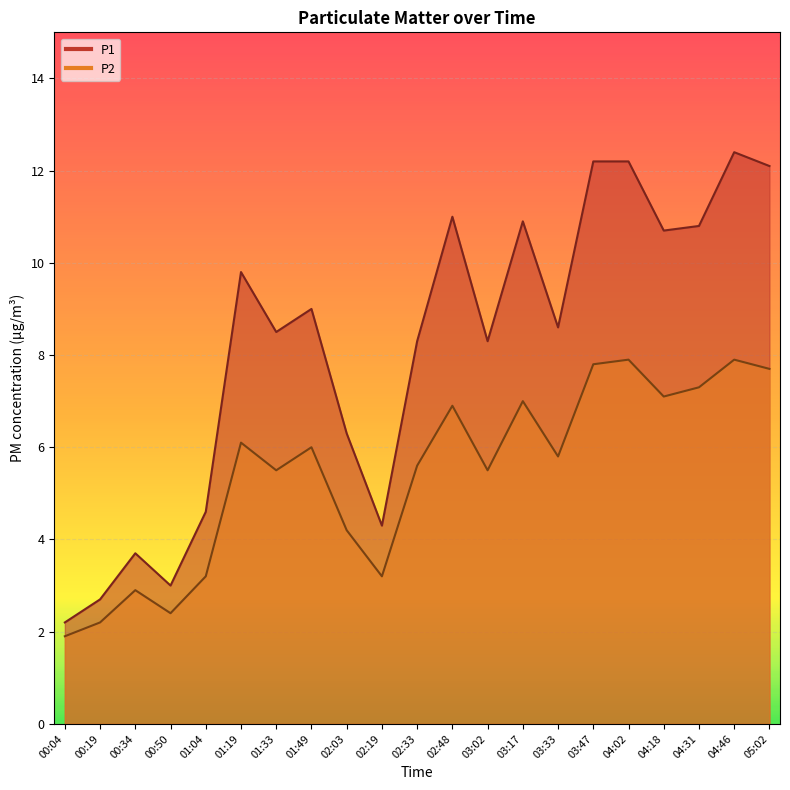

The P2 series shows 1.8 at 01:33. True or false?

False